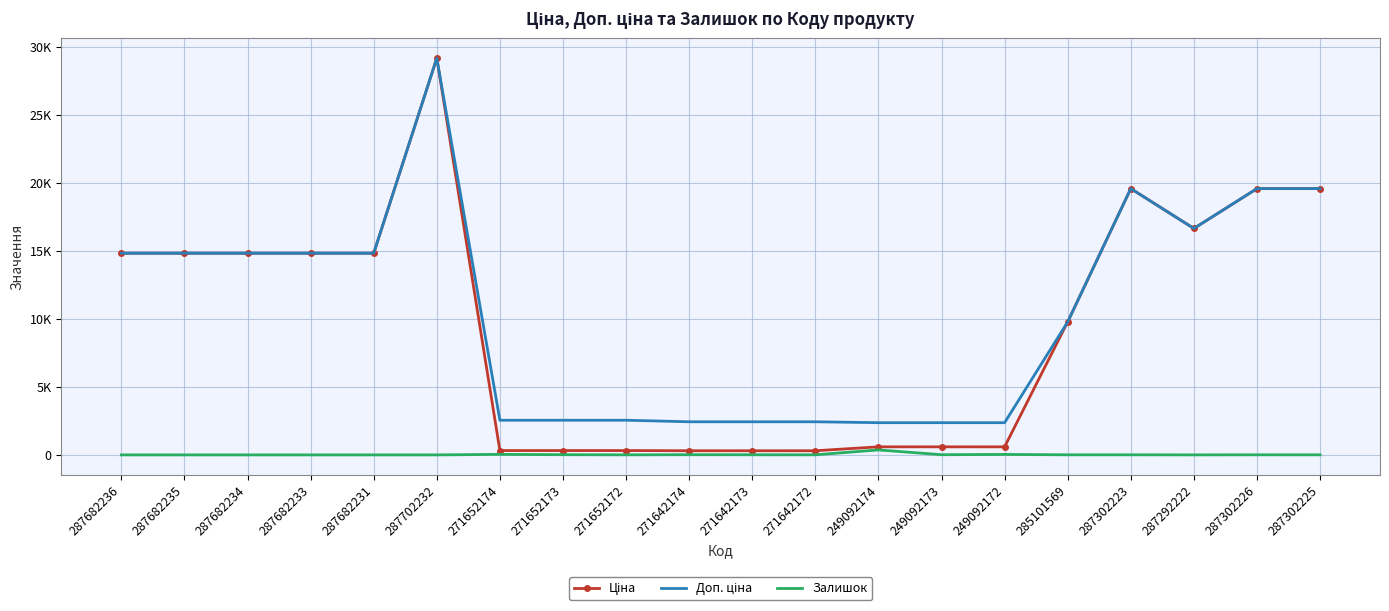

What position from the left is 287682231?

5